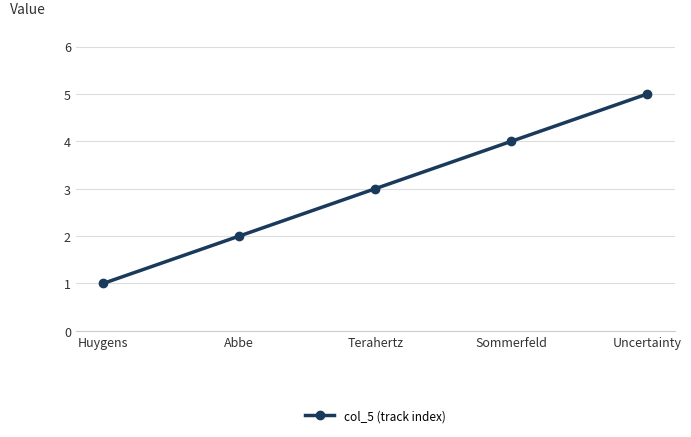

True or false: there are more than 0 points higher than both neighbors.

False